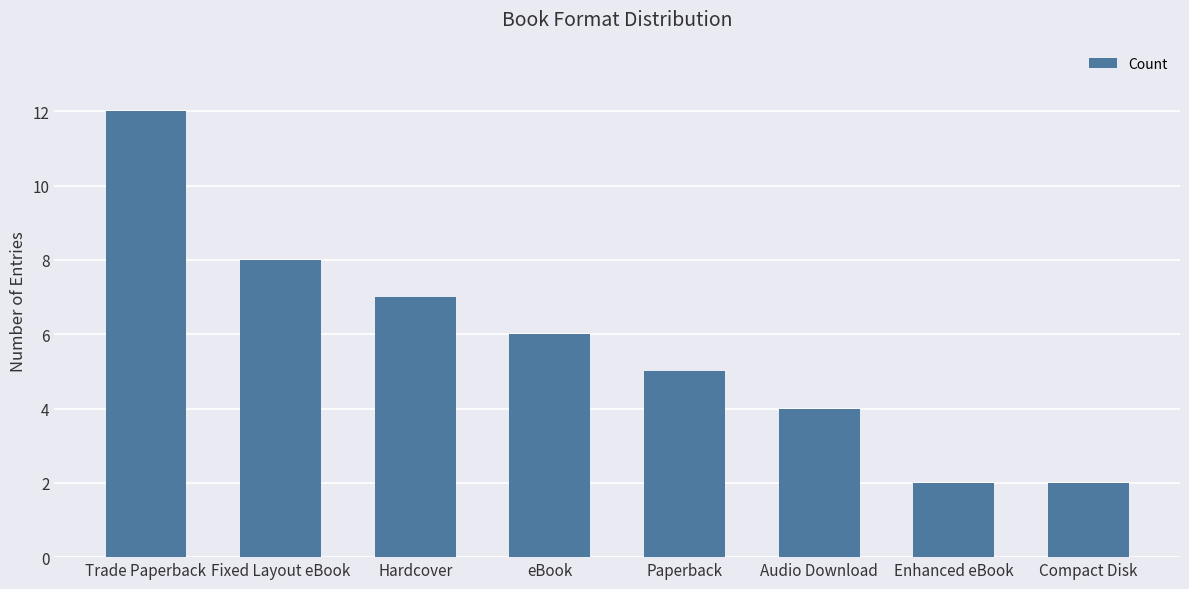

Are the bars grouped side by side (vs. stacked)?

No